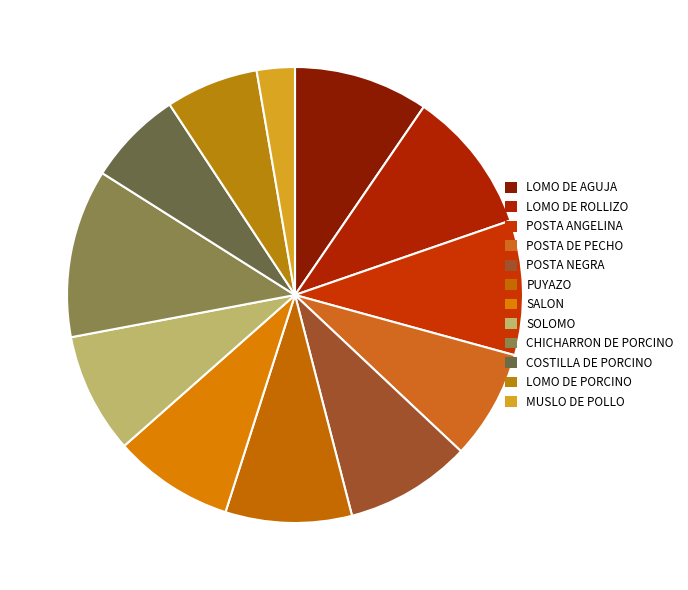

Which slice is the smallest?

MUSLO DE POLLO